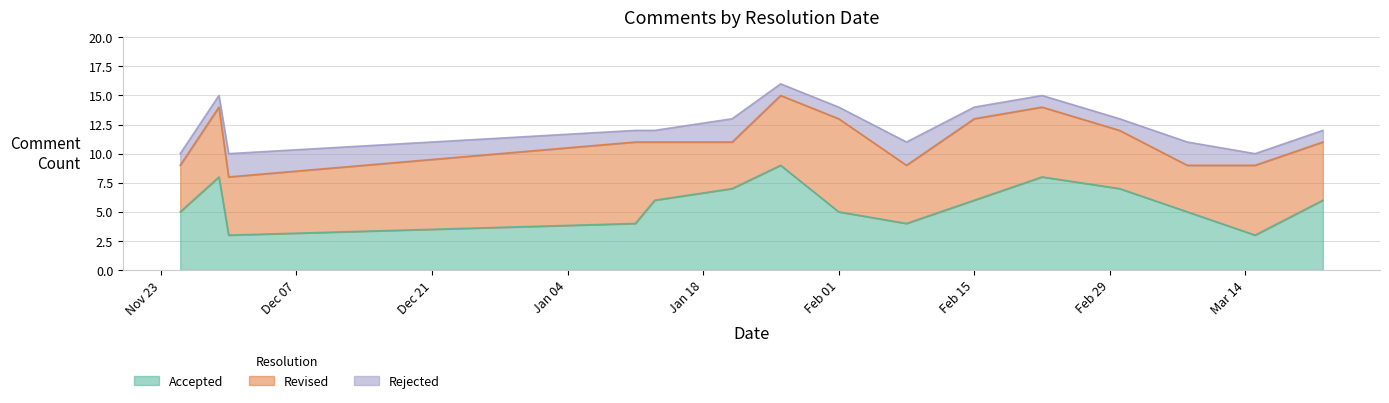

Reading left to right, transcribe all the data shown in this chart.

Accepted: 2015-11-25=5	2015-11-29=8	2015-11-30=3	2016-01-11=4	2016-01-13=6	2016-01-21=7	2016-01-26=9	2016-02-01=5	2016-02-08=4	2016-02-15=6	2016-02-22=8	2016-03-01=7	2016-03-08=5	2016-03-15=3	2016-03-22=6
Revised: 2015-11-25=4	2015-11-29=6	2015-11-30=5	2016-01-11=7	2016-01-13=5	2016-01-21=4	2016-01-26=6	2016-02-01=8	2016-02-08=5	2016-02-15=7	2016-02-22=6	2016-03-01=5	2016-03-08=4	2016-03-15=6	2016-03-22=5
Rejected: 2015-11-25=1	2015-11-29=1	2015-11-30=2	2016-01-11=1	2016-01-13=1	2016-01-21=2	2016-01-26=1	2016-02-01=1	2016-02-08=2	2016-02-15=1	2016-02-22=1	2016-03-01=1	2016-03-08=2	2016-03-15=1	2016-03-22=1